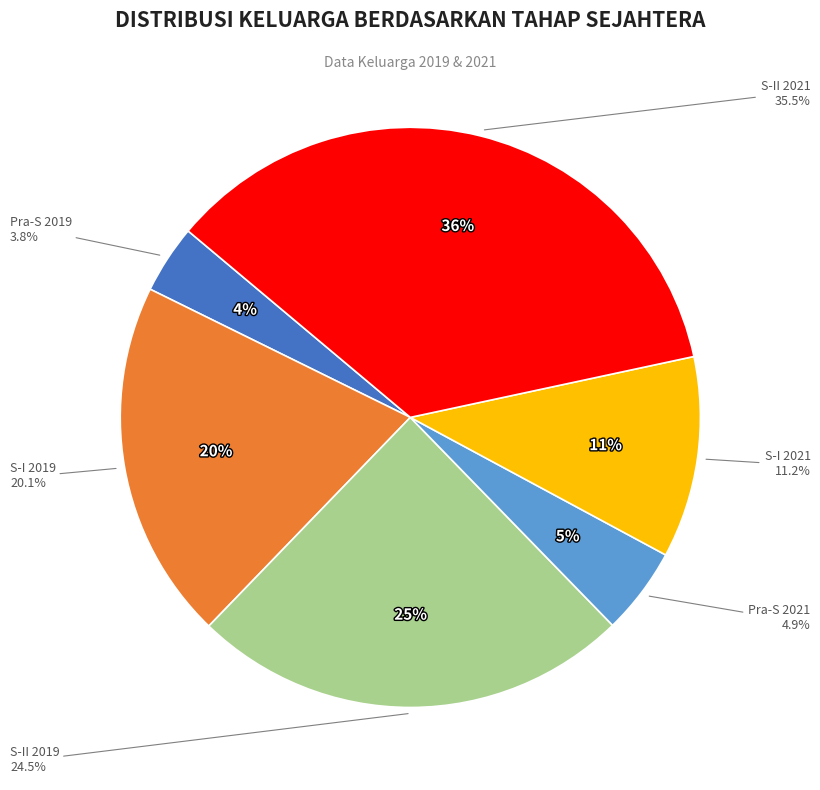

To the nearest percent, what is the difference between the largest and smallest slice percentages?

32%